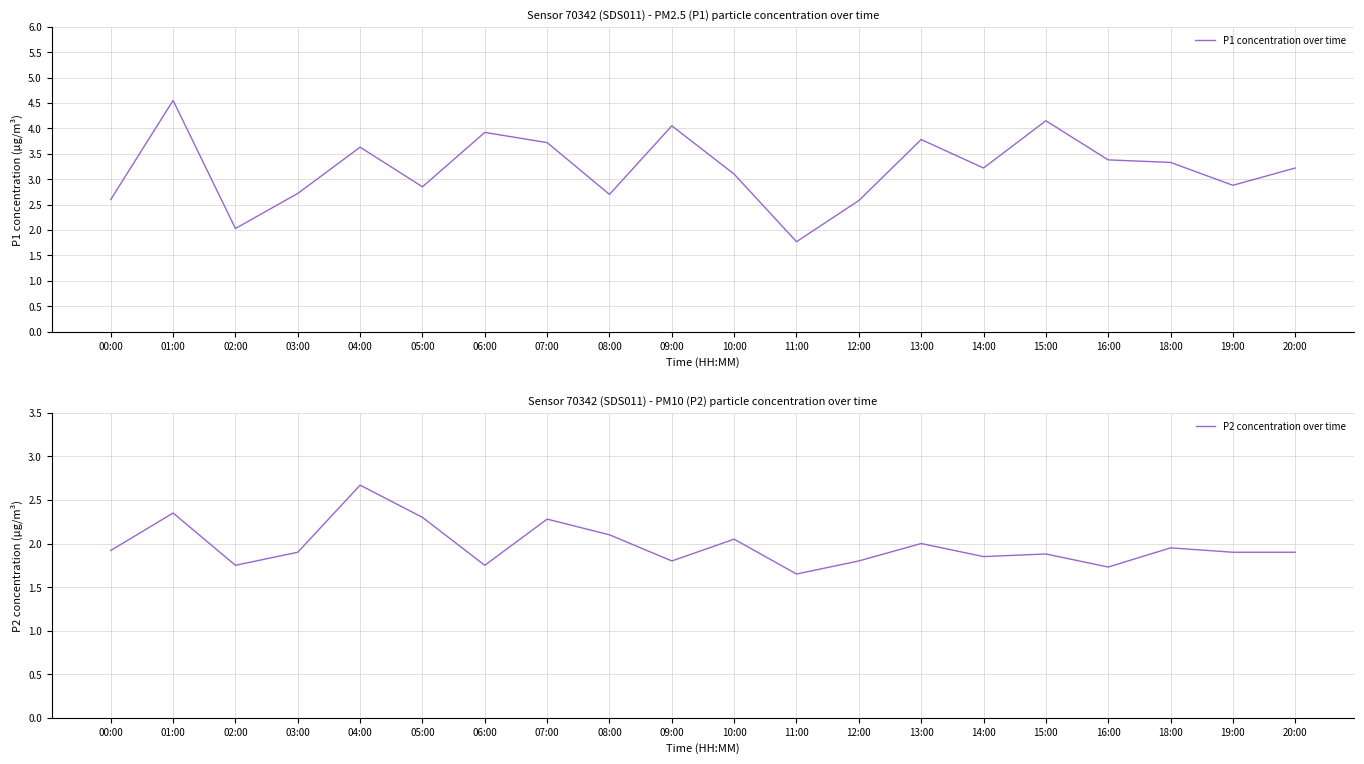

True or false: P2 concentration over time and P1 concentration over time cross at least once.

False